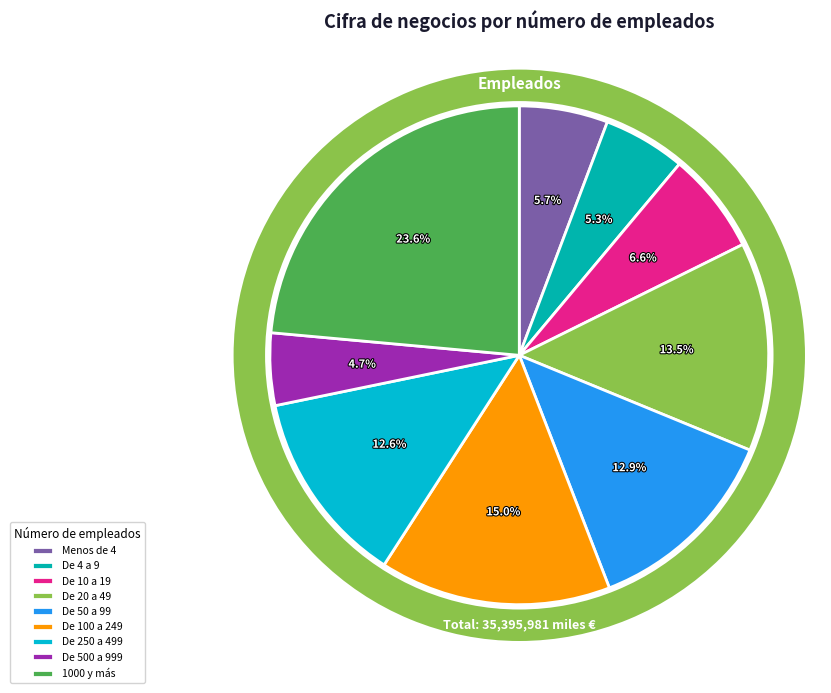

What is the ratio of the value at De 500 a 999 to the value at De 250 a 499?

0.4